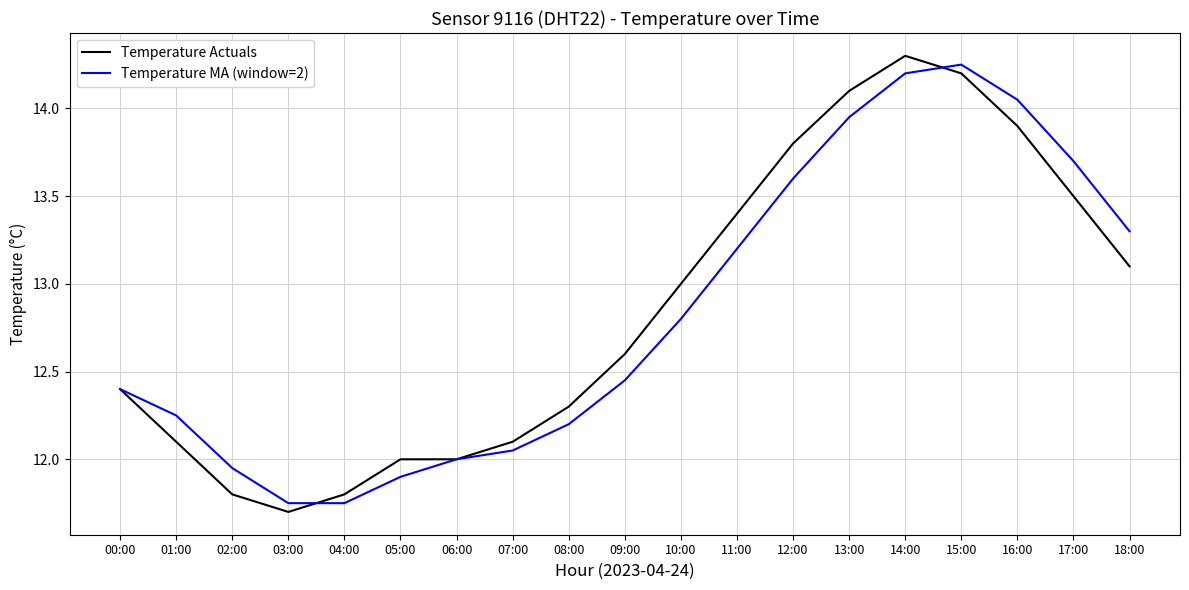

Is this an area chart (filled region under the line)?

No